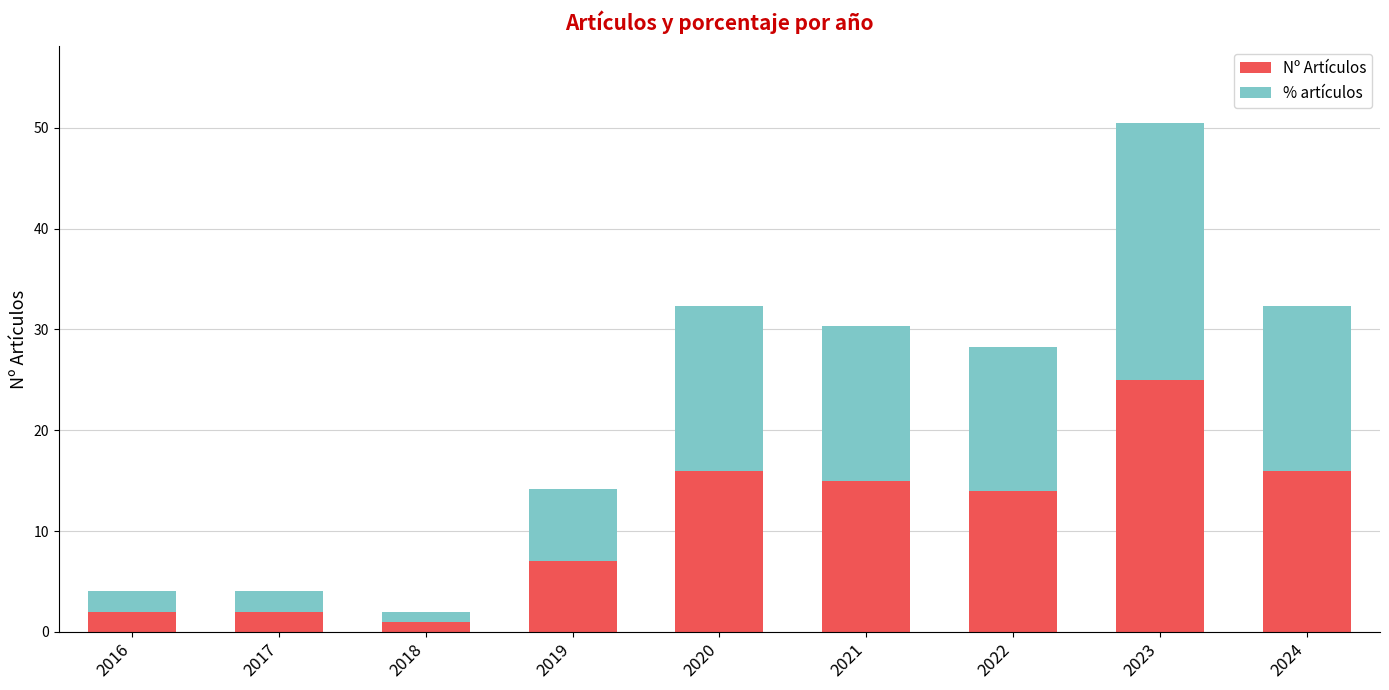

What is the average value of the Nº Artículos series?

10.9